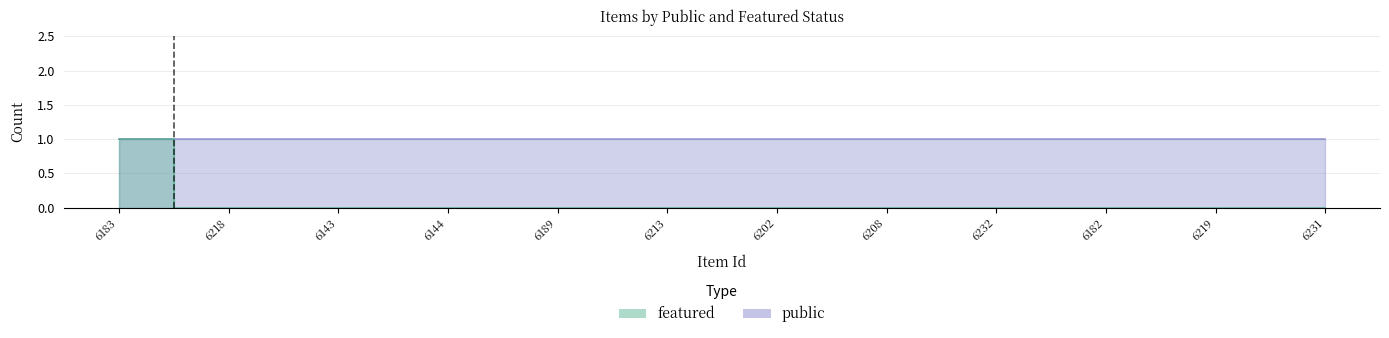

The chart shows a value of 0 at 6144. True or false?

True